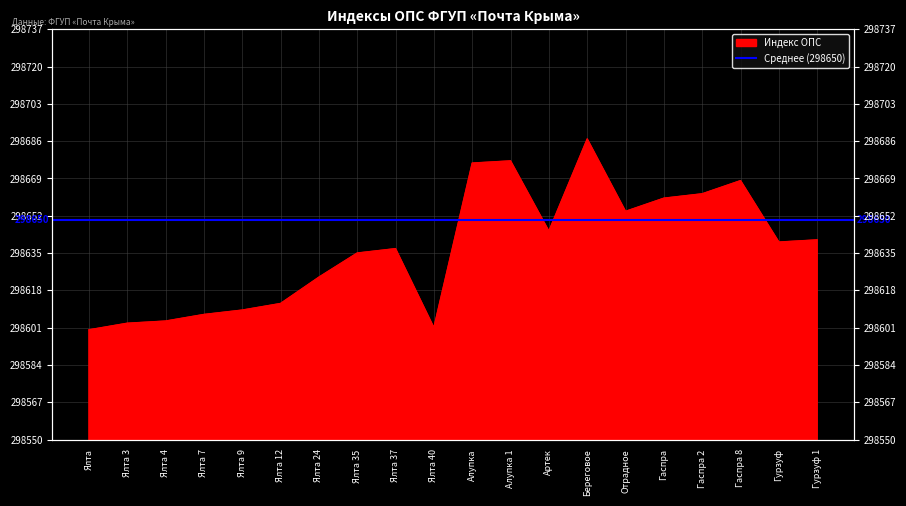

What is the average value?

298637